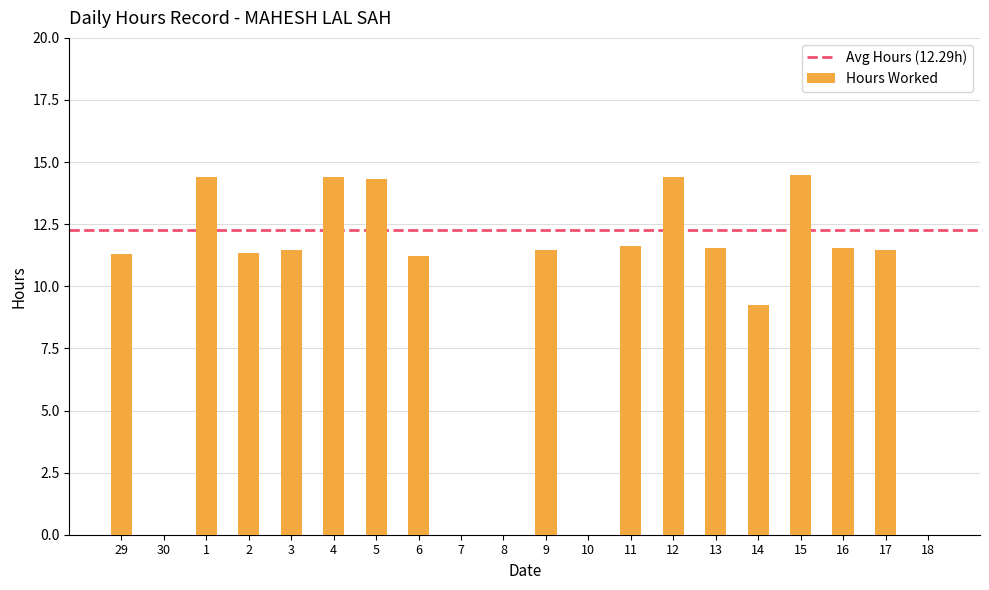

How many data points does each series have?

20